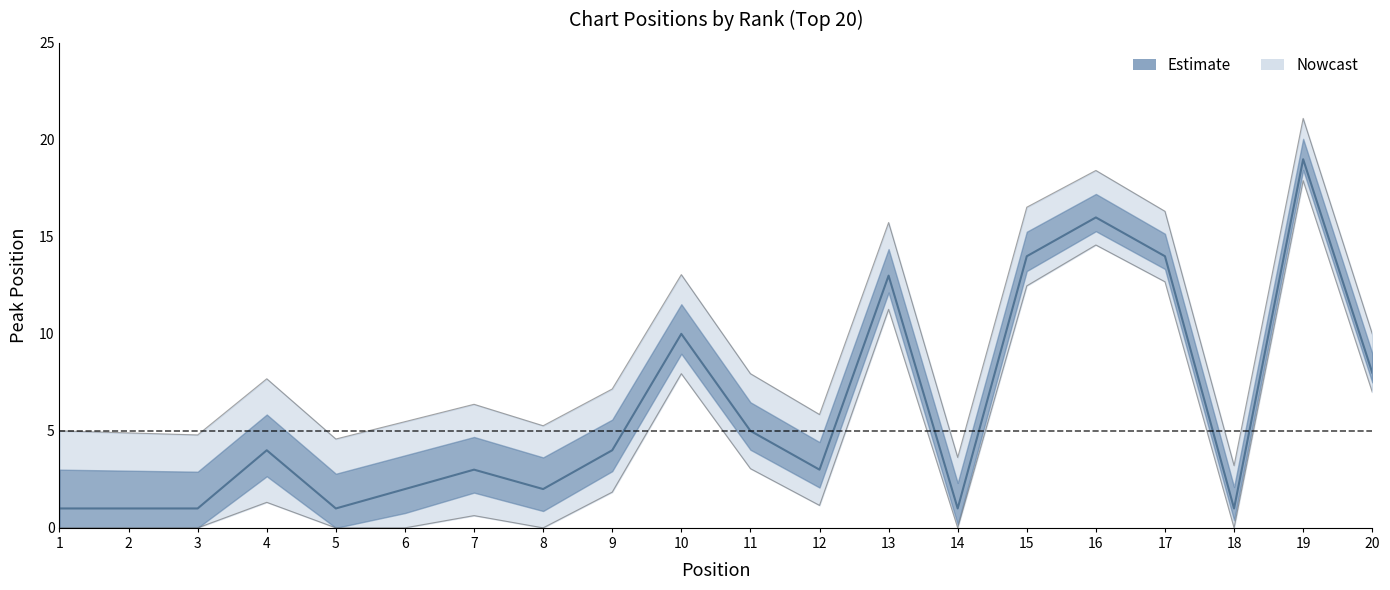

The chart shows a value of 14 at 17. True or false?

True